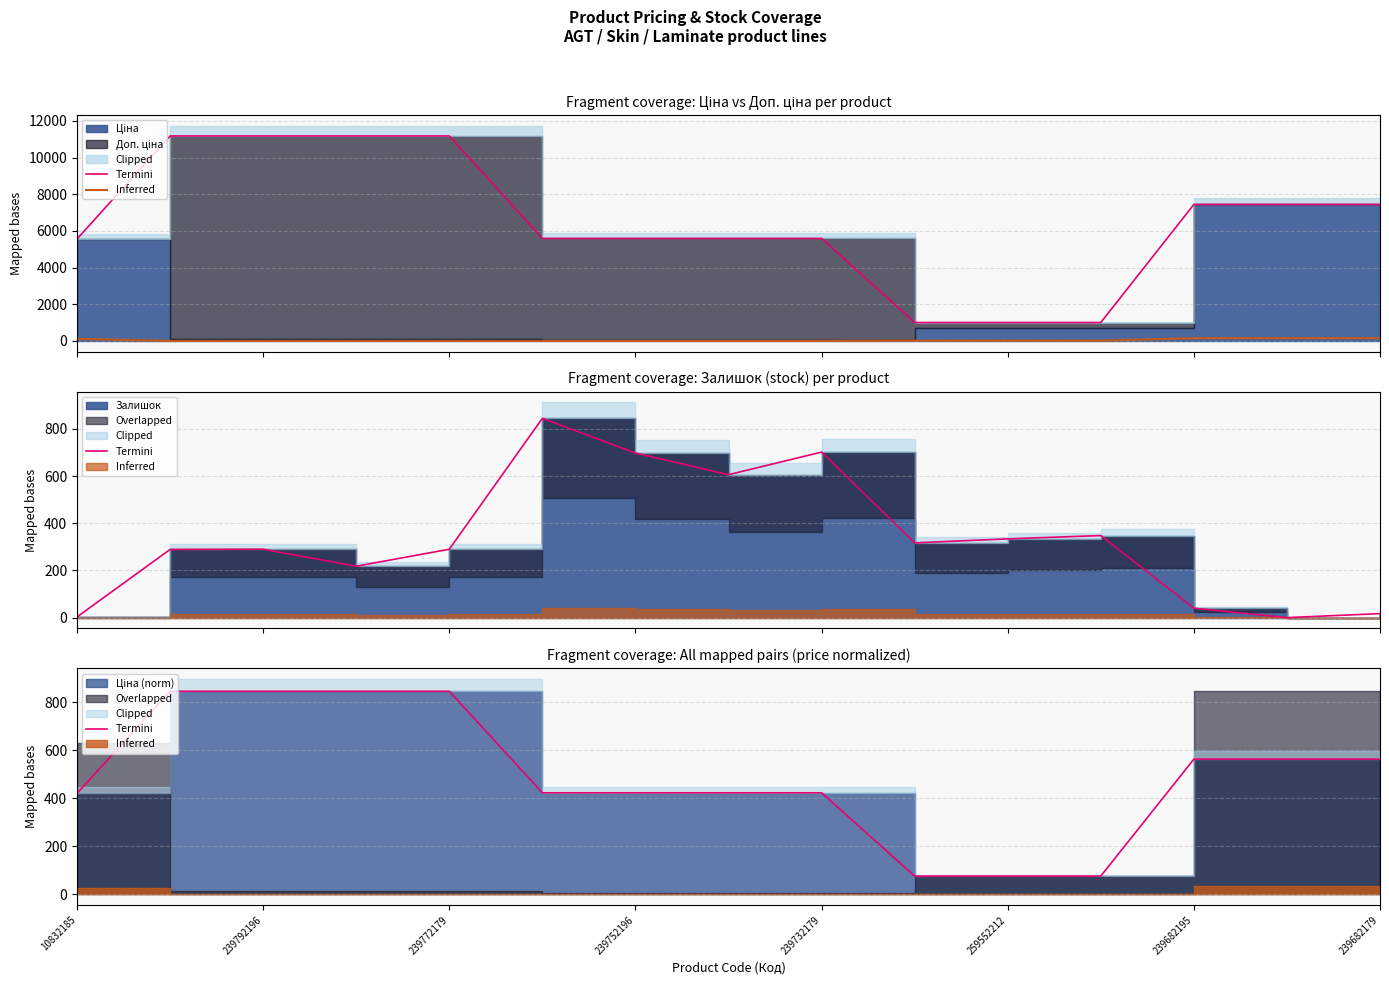

What is the difference between the maximum and second lowest values in the Termini series?

769.1